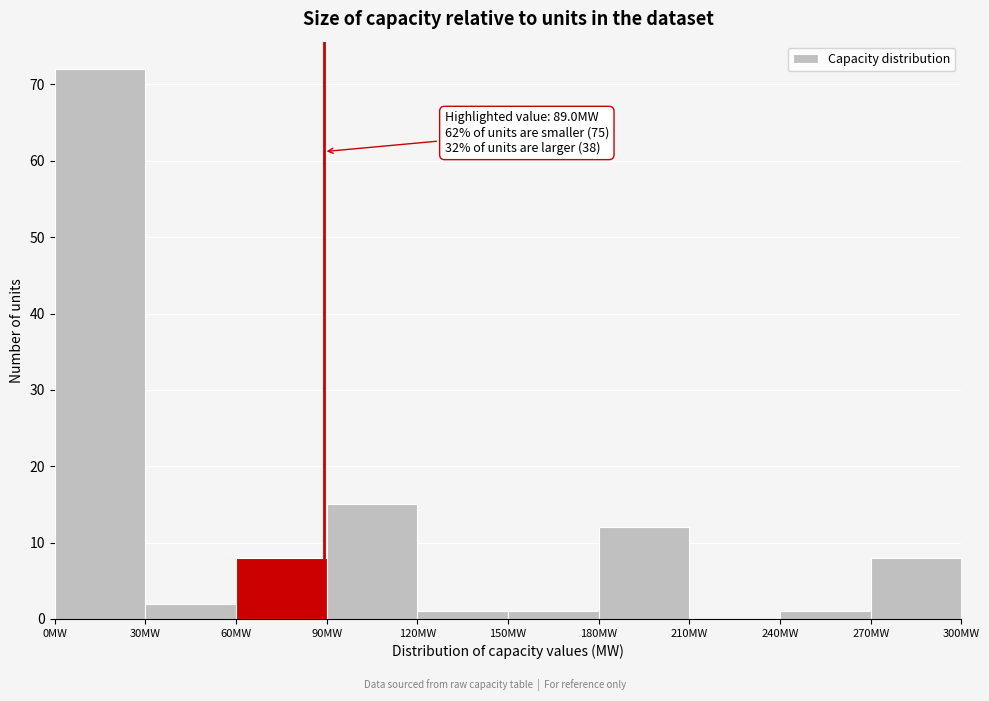

Over which range of the x-axis is the bar tallest?

0 to 30